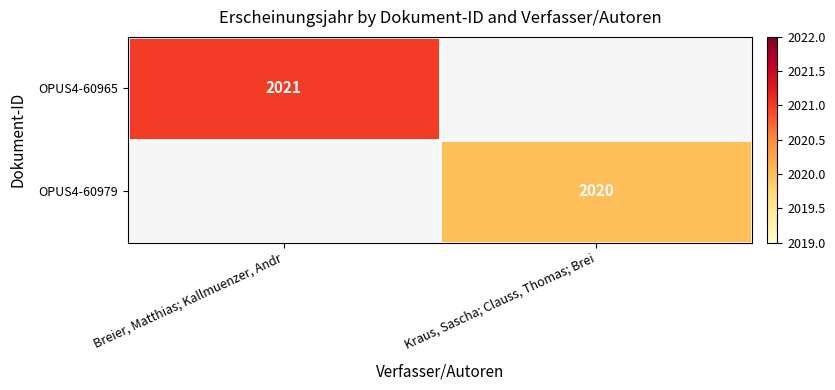

Between Kraus, Sascha; Clauss, Thomas; Brei and Breier, Matthias; Kallmuenzer, Andr, which is larger?

Breier, Matthias; Kallmuenzer, Andr